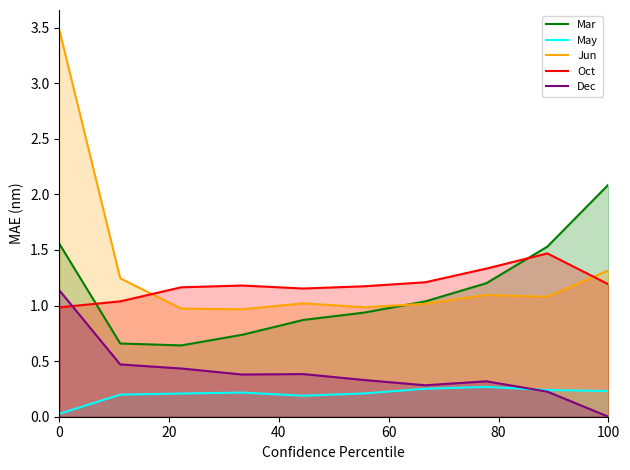

How many intersections are there between Oct and Dec?

1